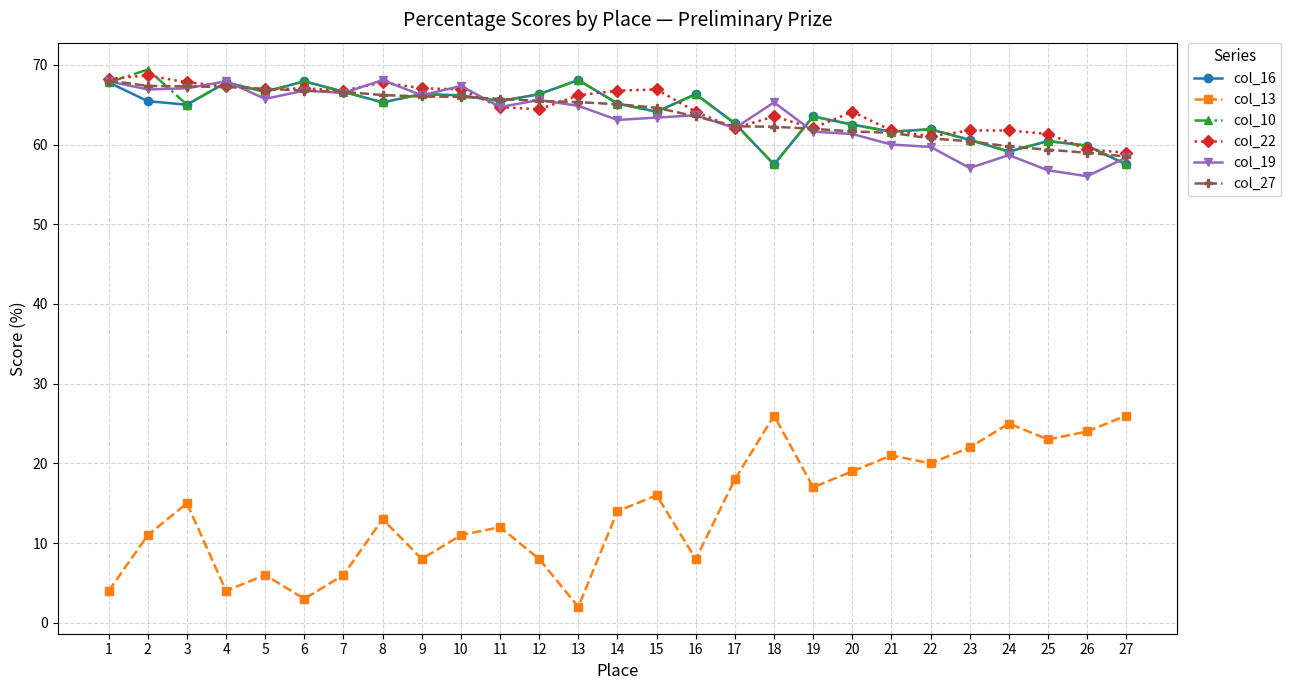

True or false: col_10 and col_13 intersect in this chart.

False